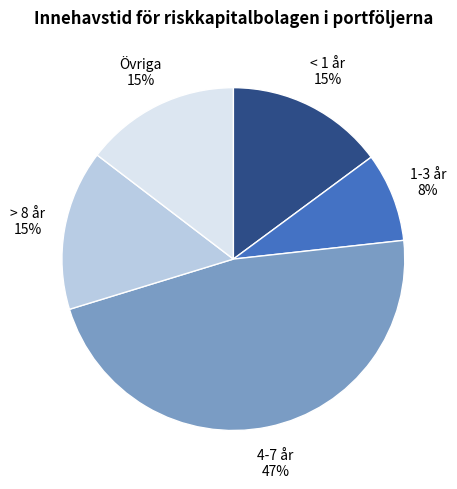

How many segments does this pie chart have?

5